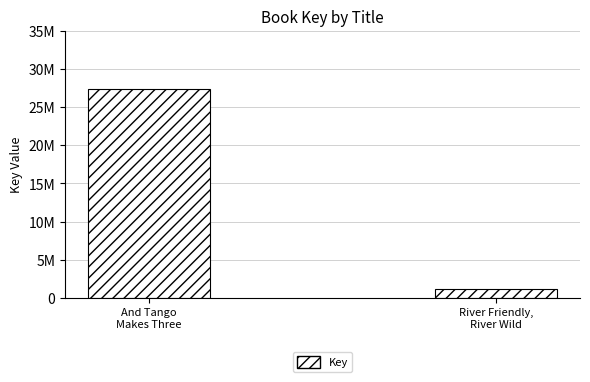

Are the bars horizontal?

No